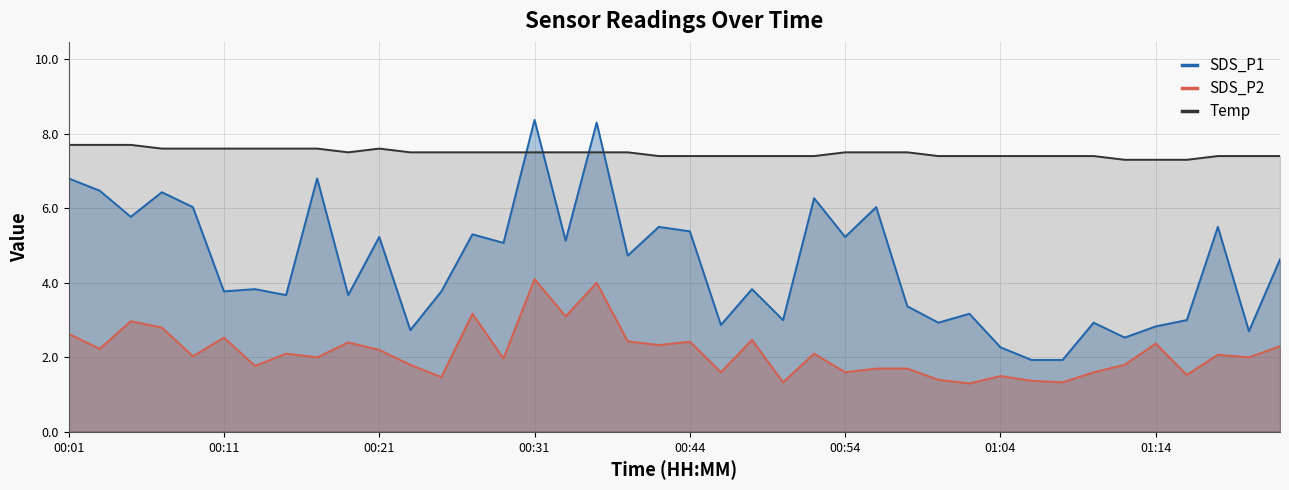

How many interior local valleys does the SDS_P1 series have?

14